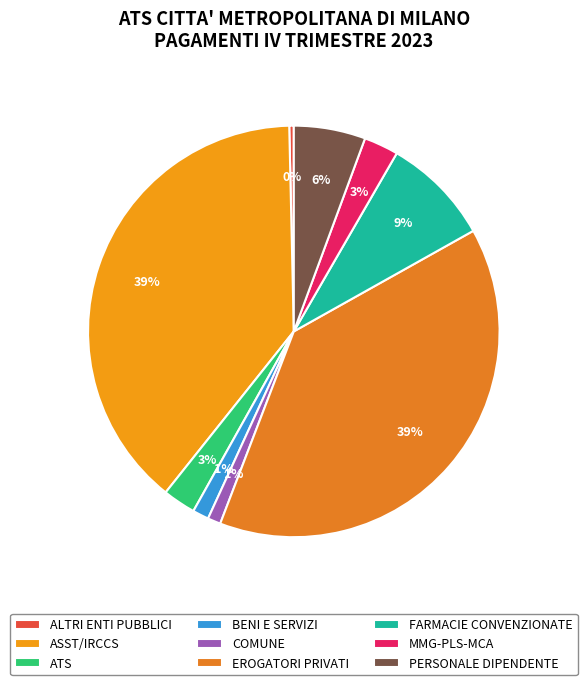

To the nearest percent, what is the combined percentage of ATS and COMUNE?

4%